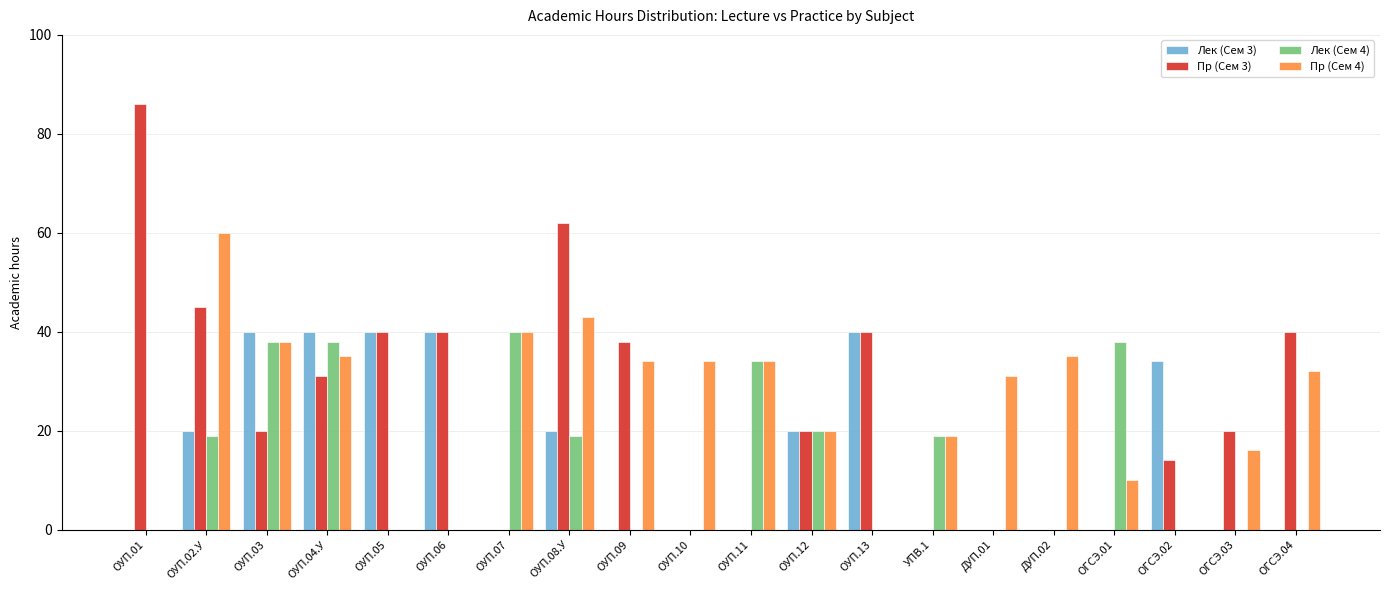

Is the value of Пр (Сем 4) at ОУП.01 greater than the value of Лек (Сем 3) at ОУП.12?

No